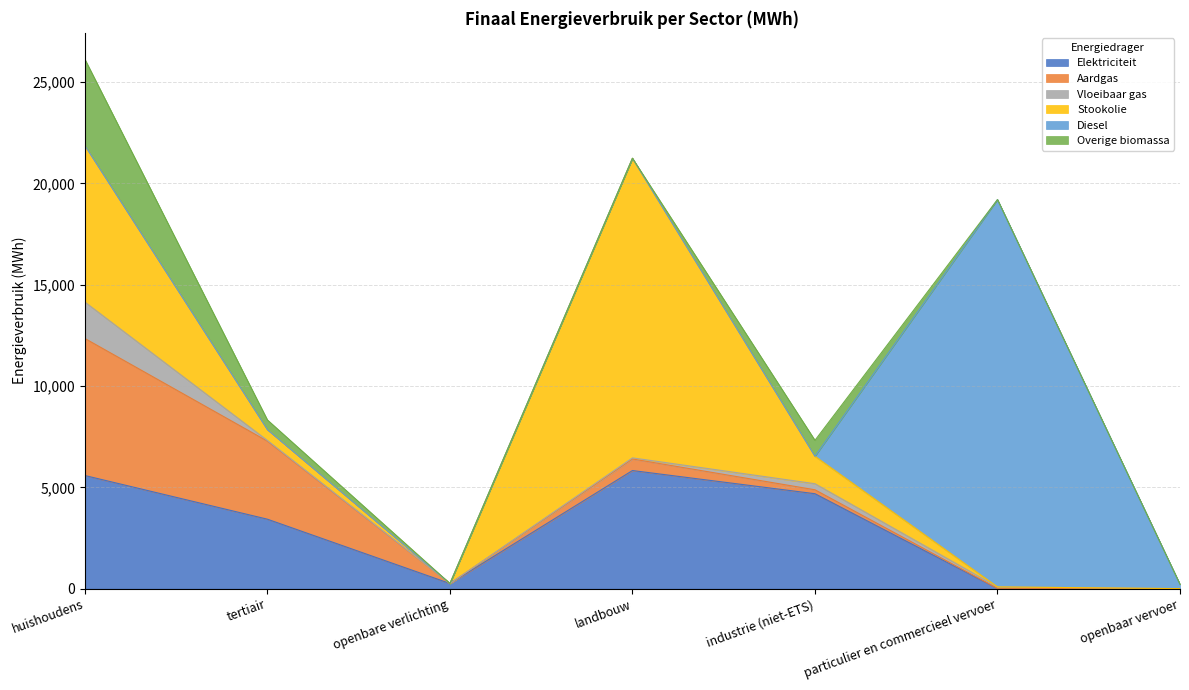

Is the value of Aardgas at industrie (niet-ETS) greater than the value of Vloeibaar gas at particulier en commercieel vervoer?

Yes